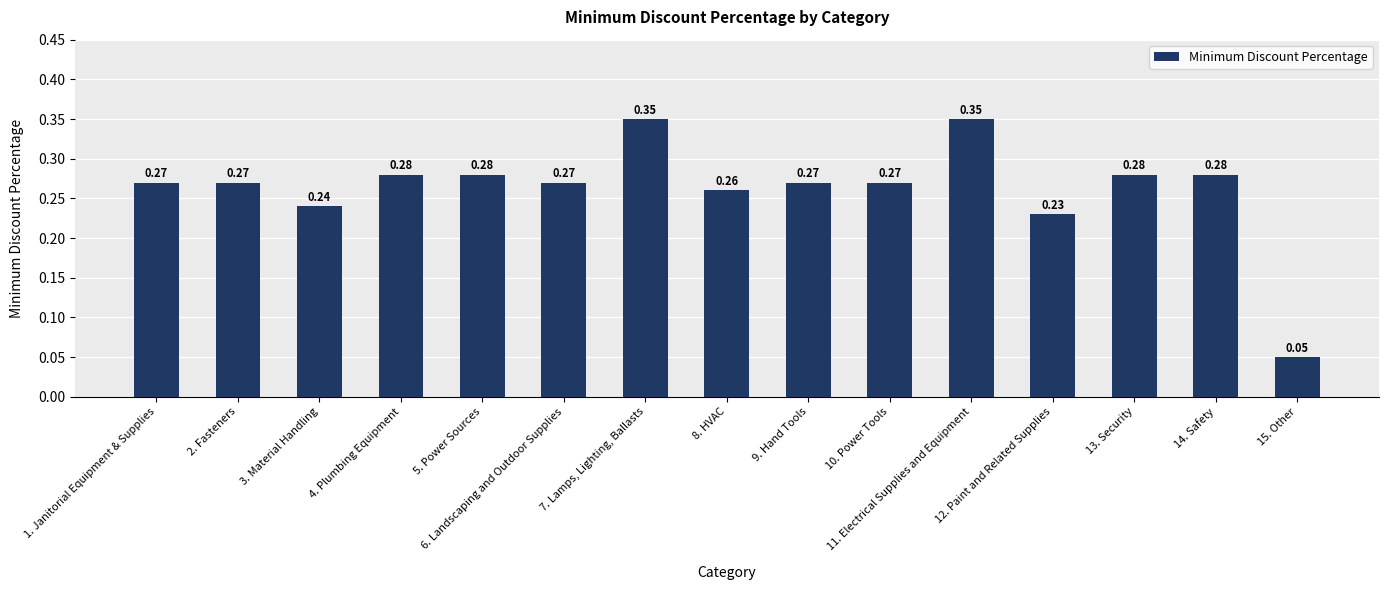

What is the change in value from 2. Fasteners to 7. Lamps, Lighting, Ballasts?

+0.1